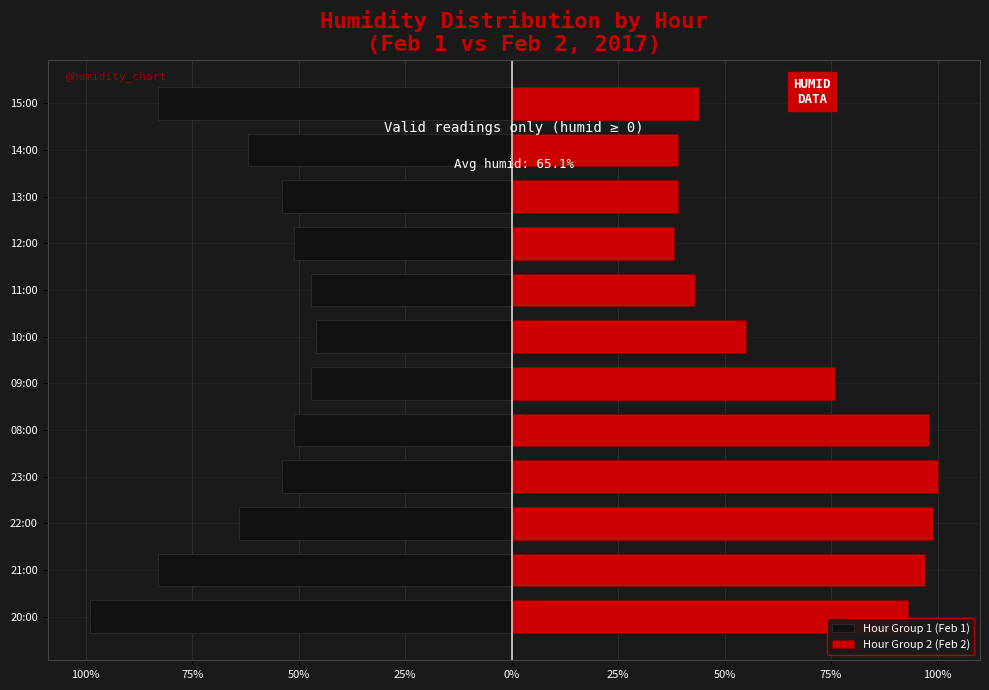

What is the difference between the highest and lowest values at 50%?

163